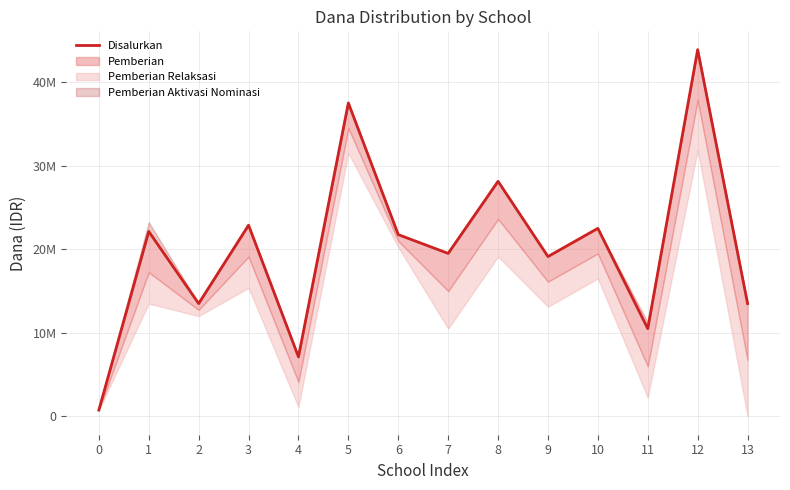

How many values exceed 21750000?

6